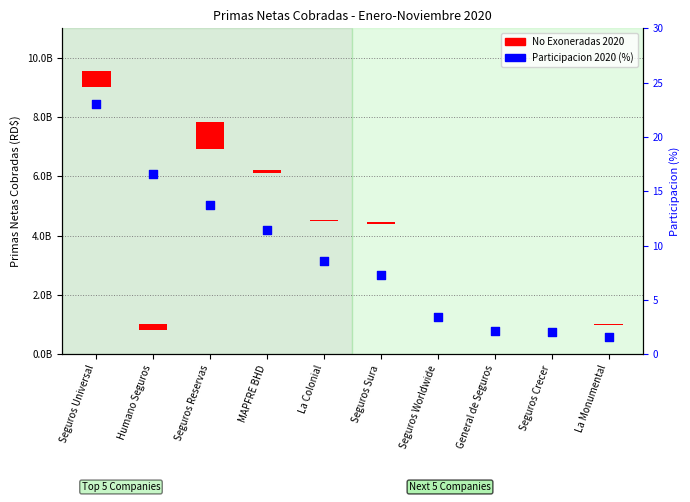

What is the total value across all series at Seguros Universal?

552077134.0